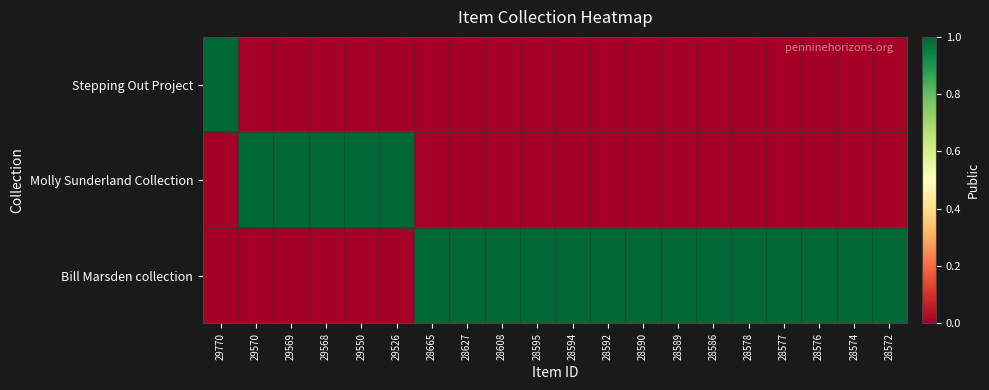

List the series in order of their overall mean, highest first.

Bill Marsden collection, Molly Sunderland Collection, Stepping Out Project